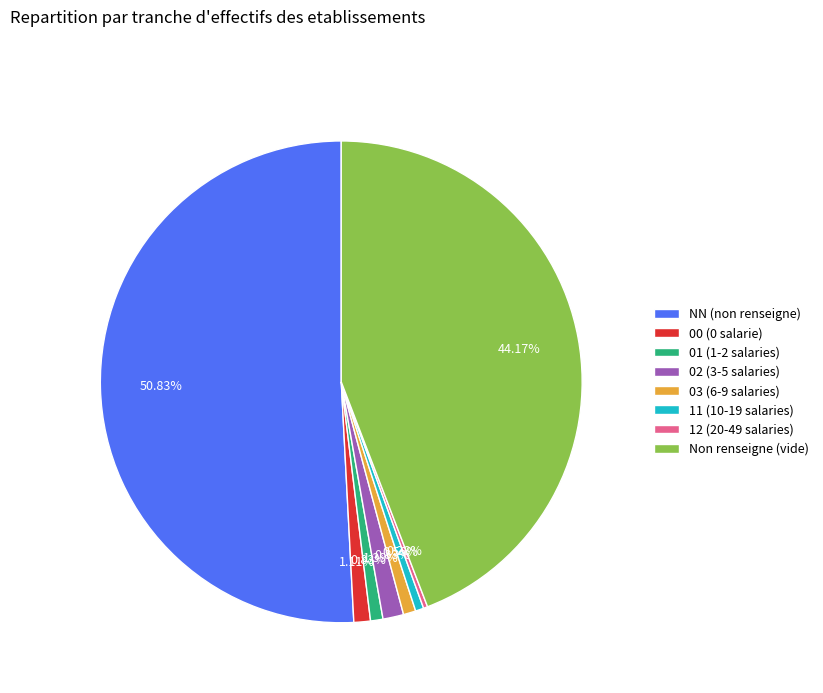

What is the majority slice?

NN (non renseigne)